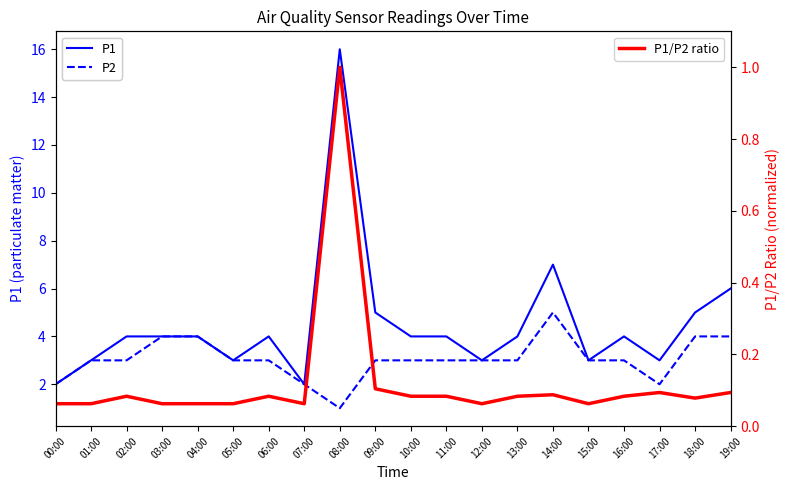

Does the chart have visible grid lines?

No